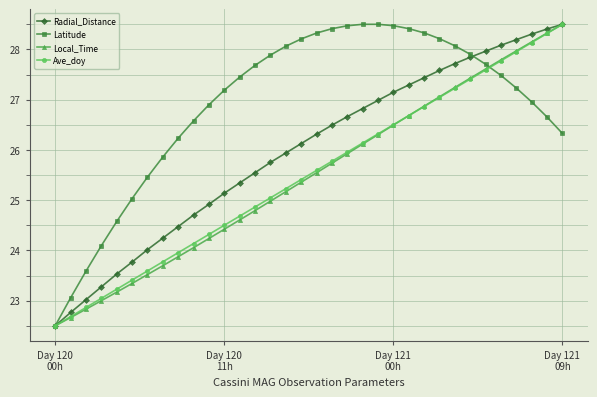

Which series has the largest total across all categories?

Latitude